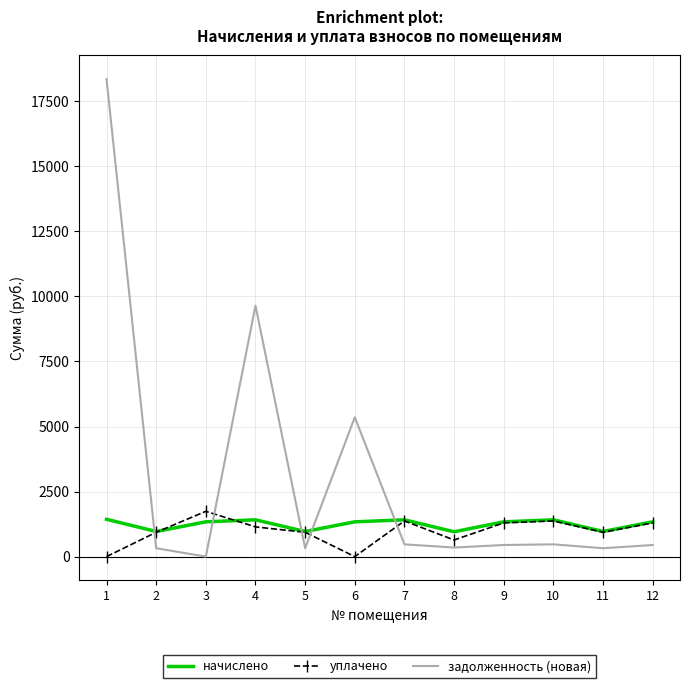

How many times do уплачено and задолженность (новая) cross each other?

5